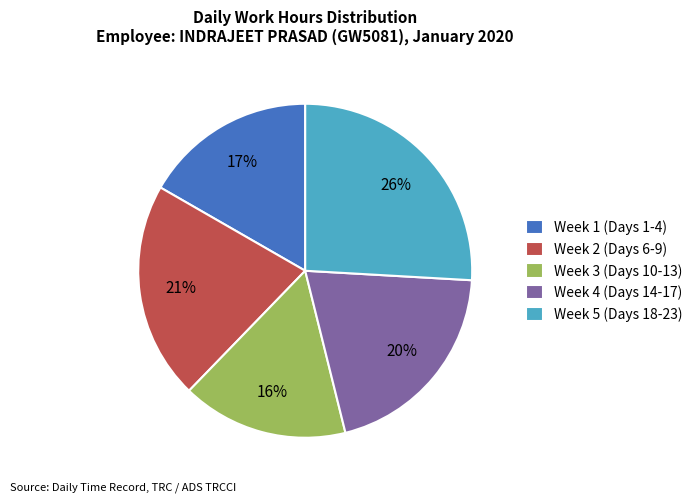

What percentage is the Week 3 (Days 10-13) slice, to the nearest percent?

16%